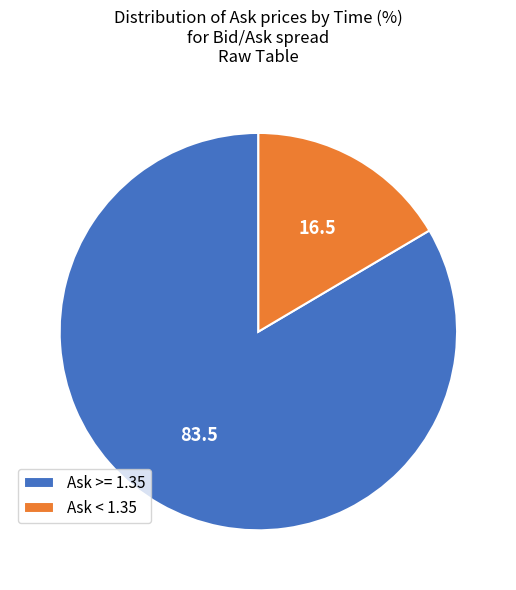

Is it true that Ask >= 1.35 is 89% of the pie?

False